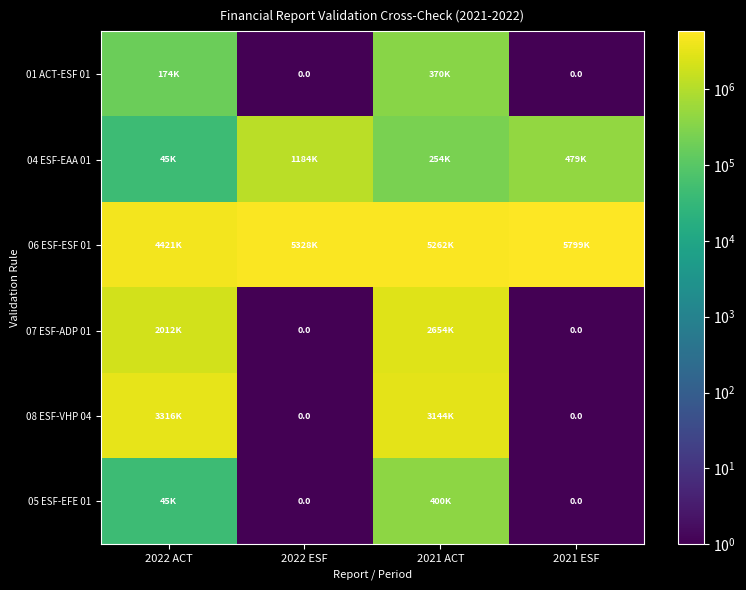

What is the sum of all 01 ACT-ESF 01 values?

544047.3